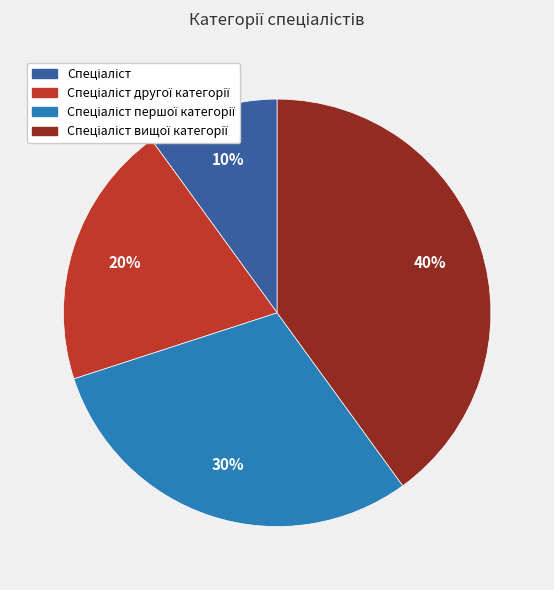

Count the number of slices in the pie.

4